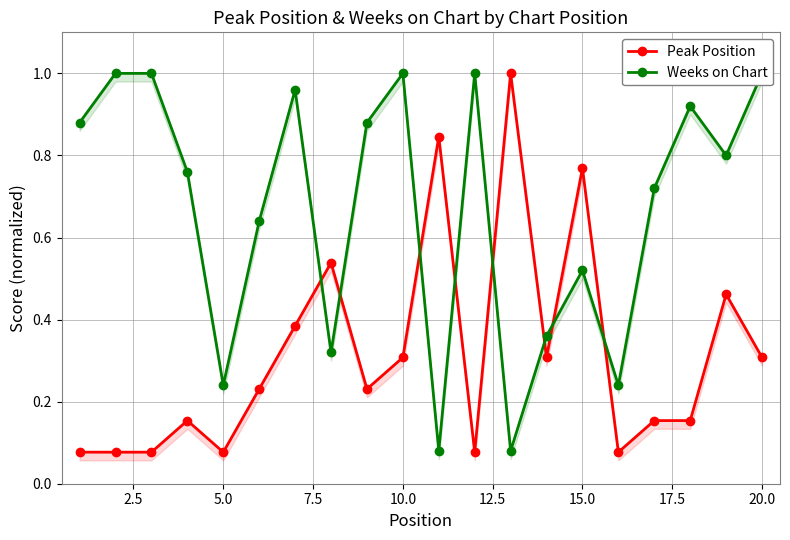

How many intersections are there between Weeks on Chart and Peak Position?

8